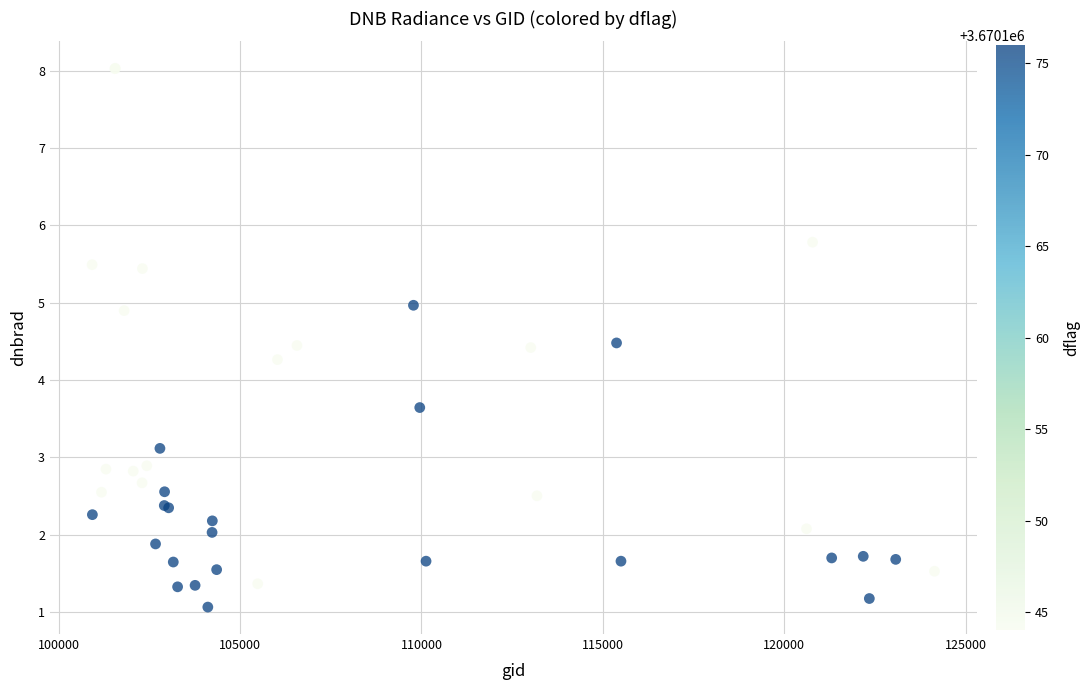

What Y value in the scatter plot is closest to 4?

4.3